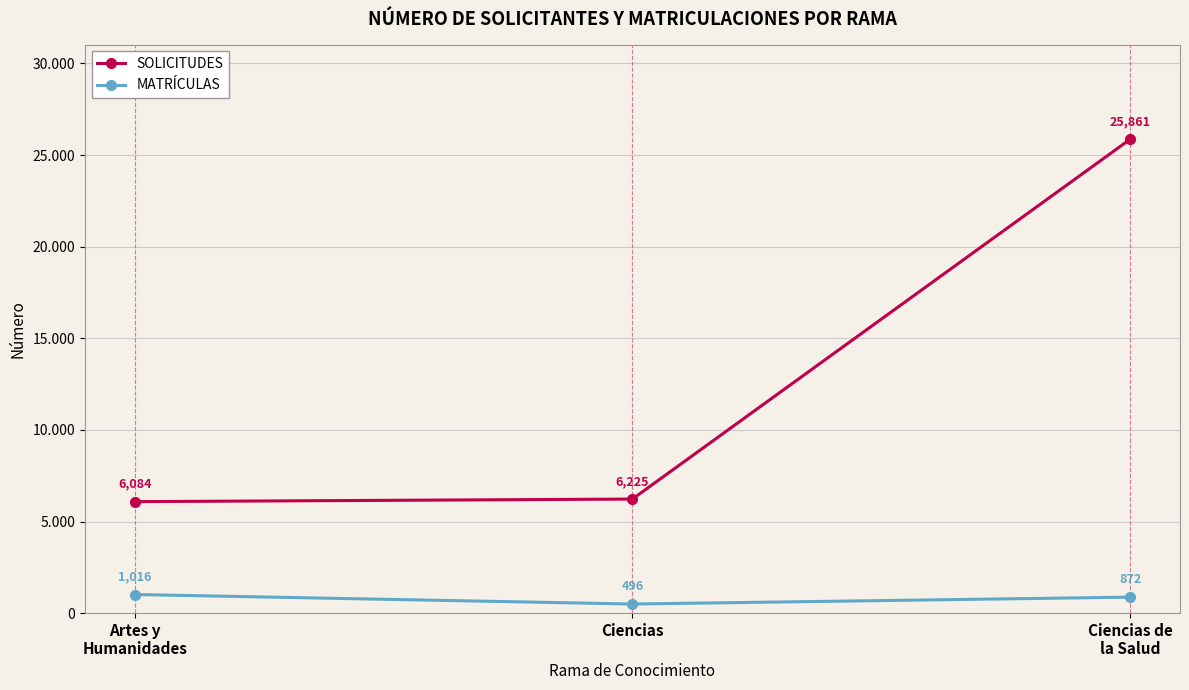

Between Artes y
Humanidades and Ciencias de
la Salud, which series saw the biggest shift?

SOLICITUDES